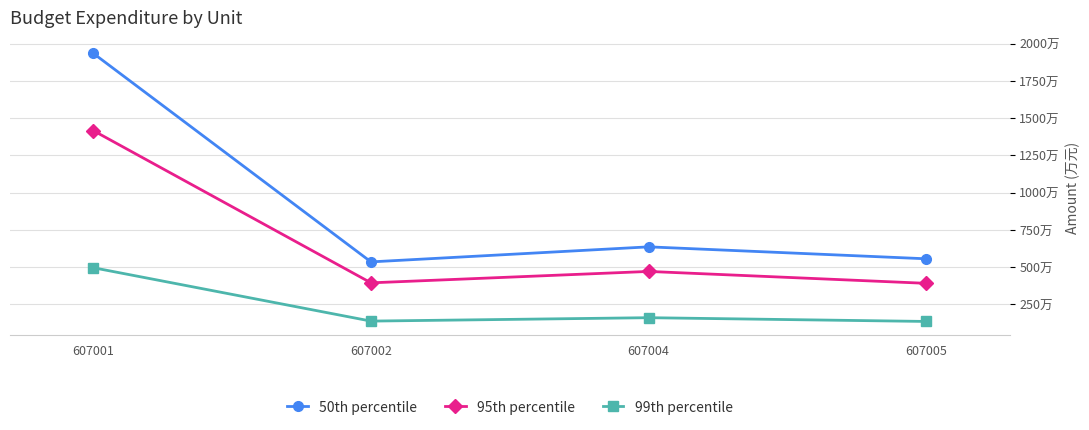

Does the chart have visible grid lines?

Yes